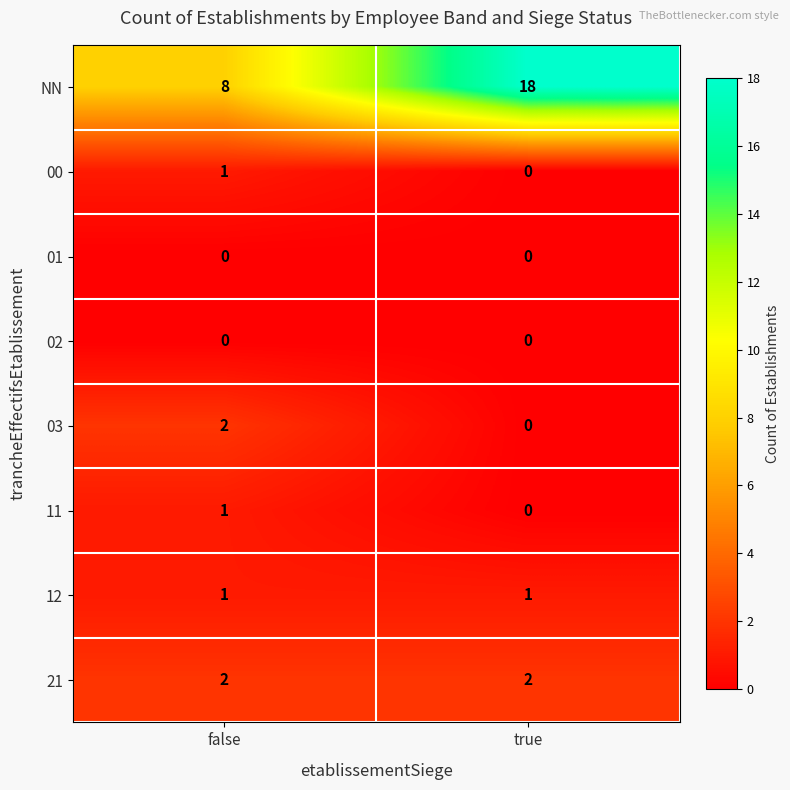

Reading left to right, extract all data points from this chart.

NN: false=8	true=18
00: false=1	true=0
01: false=0	true=0
02: false=0	true=0
03: false=2	true=0
11: false=1	true=0
12: false=1	true=1
21: false=2	true=2